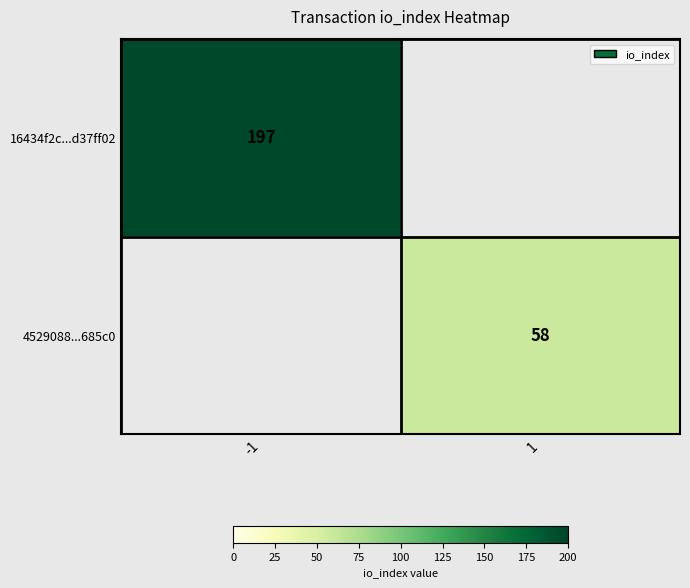

What is the minimum value shown in the chart?

58.0